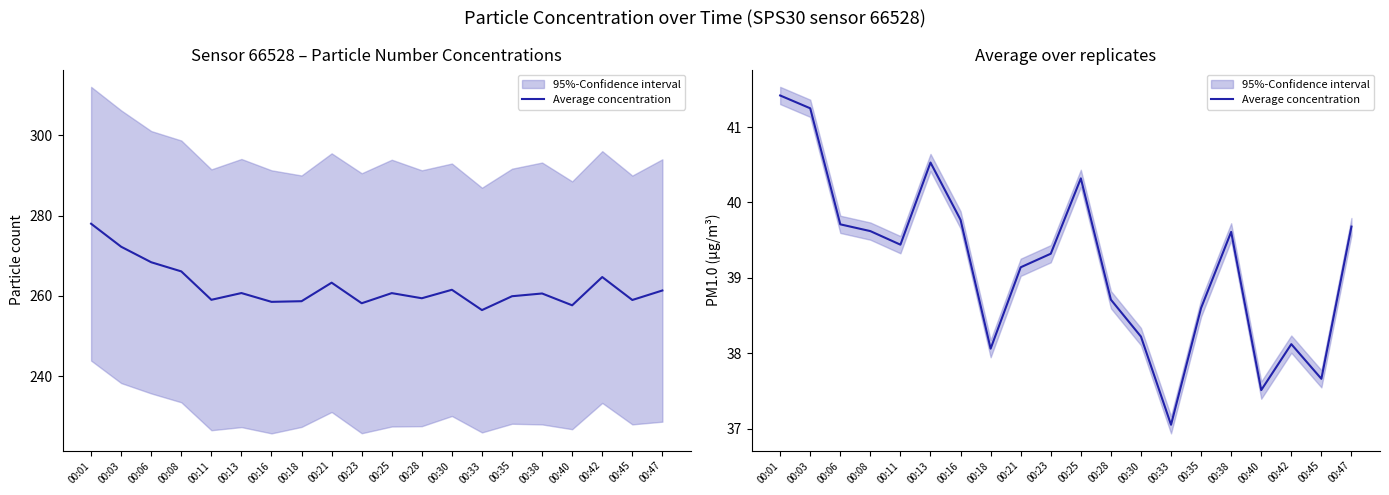

At which label is the value closest to 39?

00:21